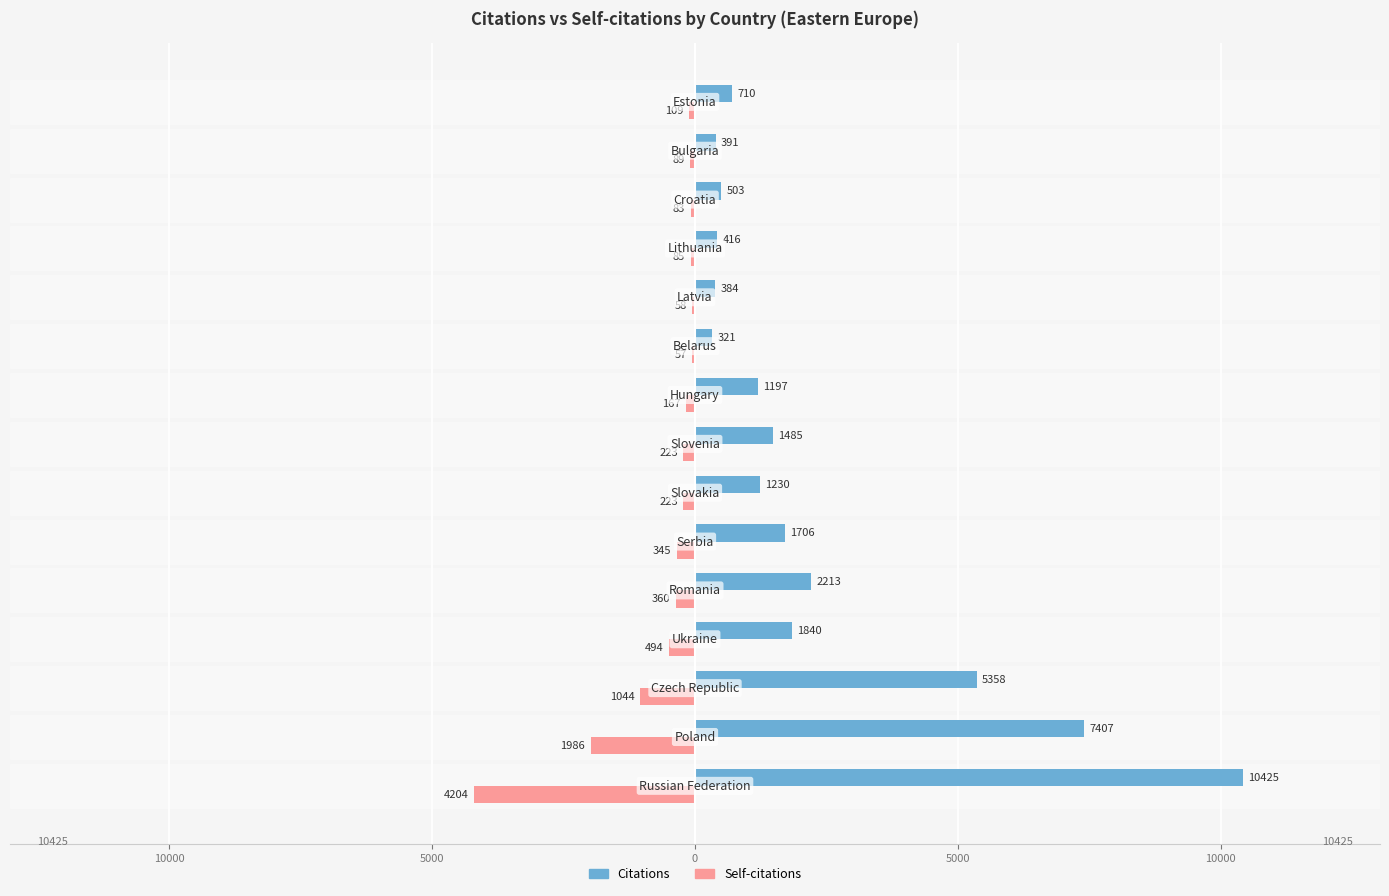

What are all the series names shown in the legend?

Citations, Self-citations